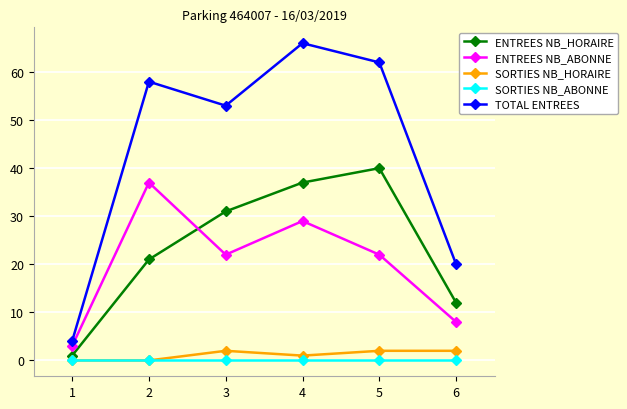

Is the value of ENTREES NB_ABONNE at 2 greater than the value of SORTIES NB_ABONNE at 4?

Yes